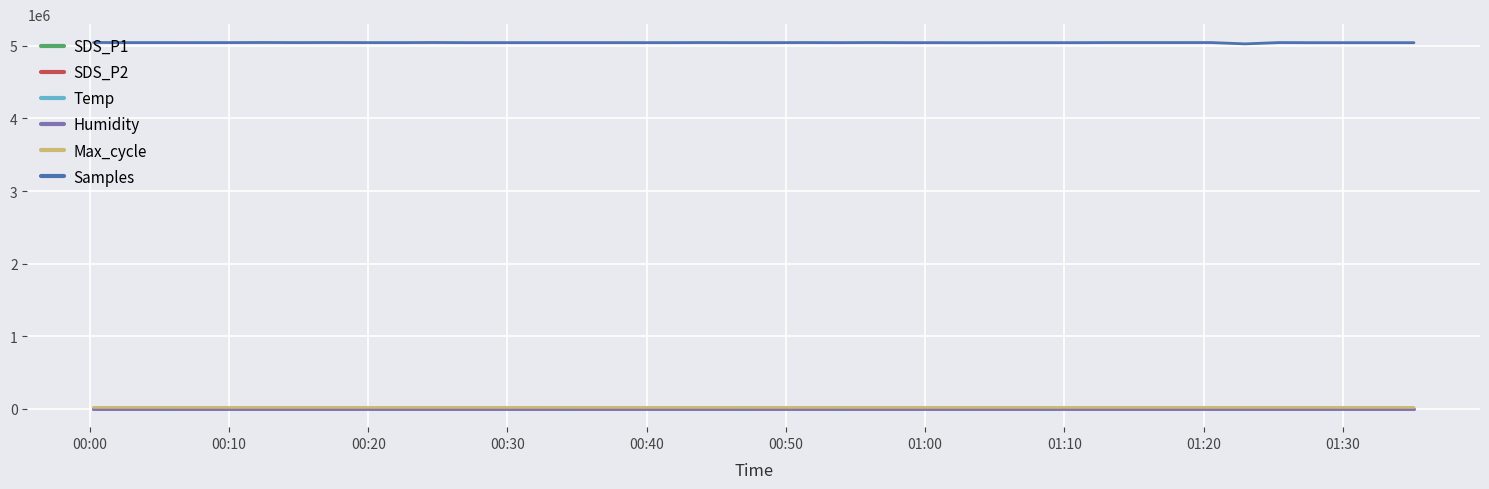

What is the highest value of the Samples series?

5045928.0